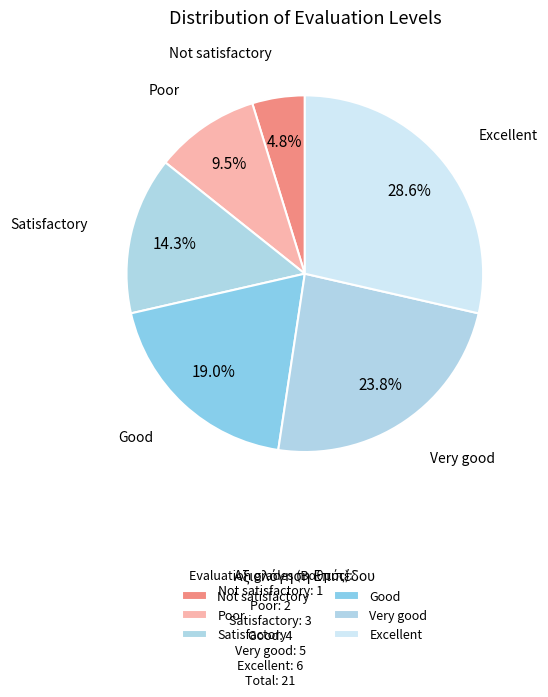

How many slices are in this pie chart?

6